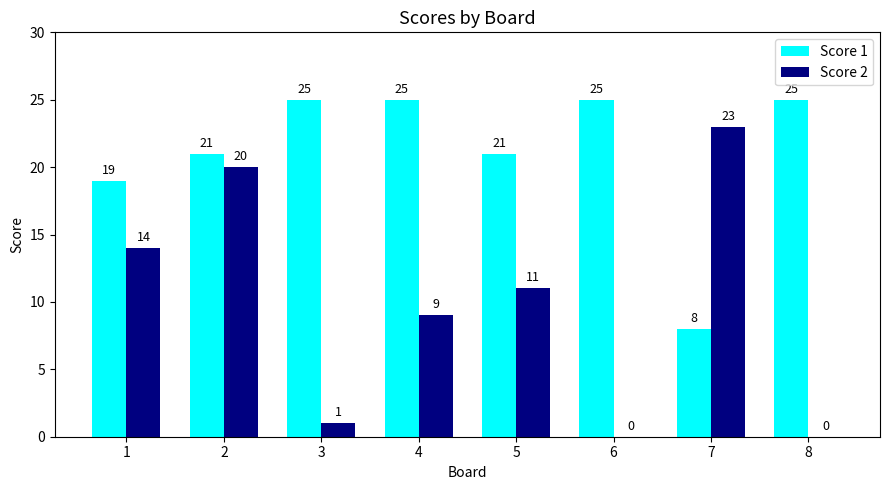

How many Score 1 values are between 21 and 25?

6